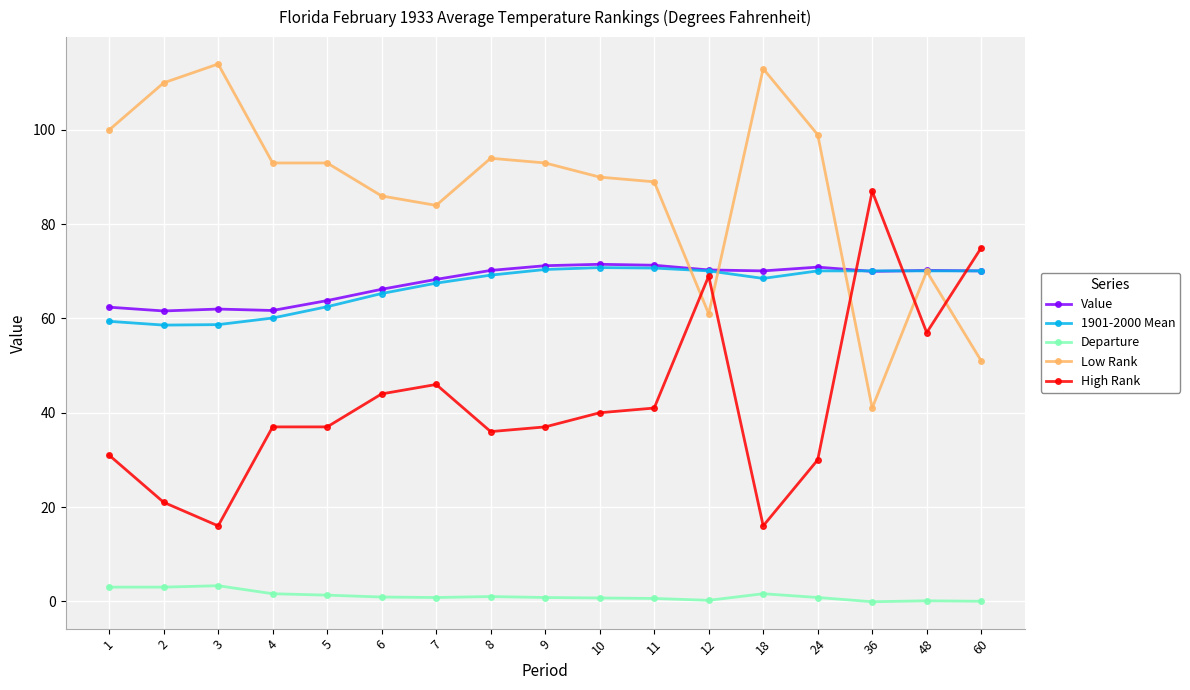

What is the sum of all Departure values?

19.6